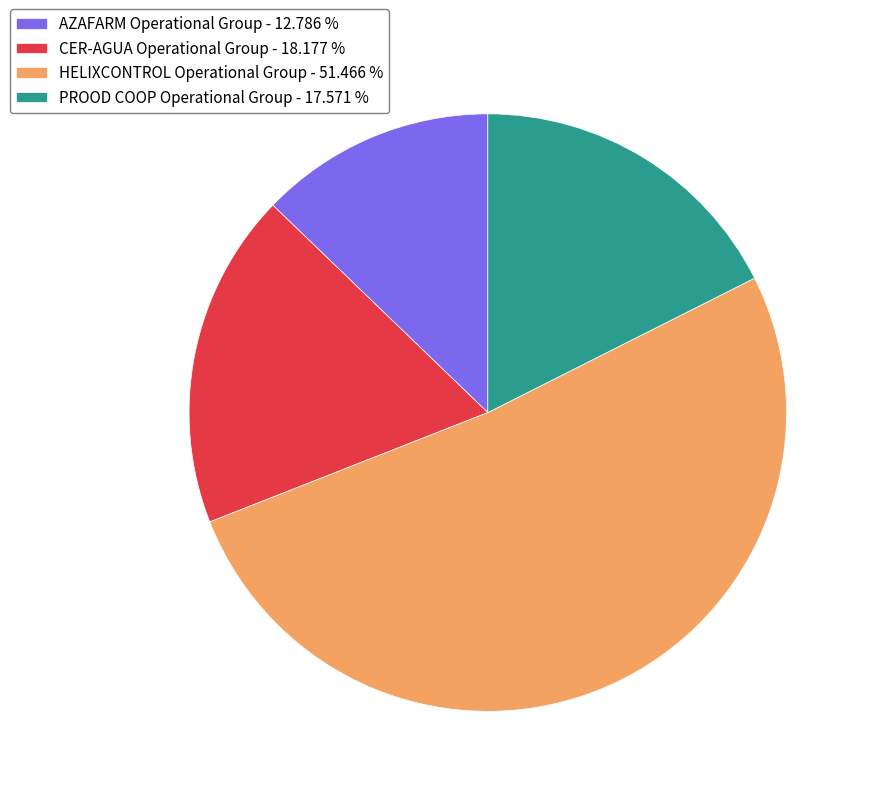

Do AZAFARM Operational Group - 12.786 % and PROOD COOP Operational Group - 17.571 % together represent more than half of the pie?

No